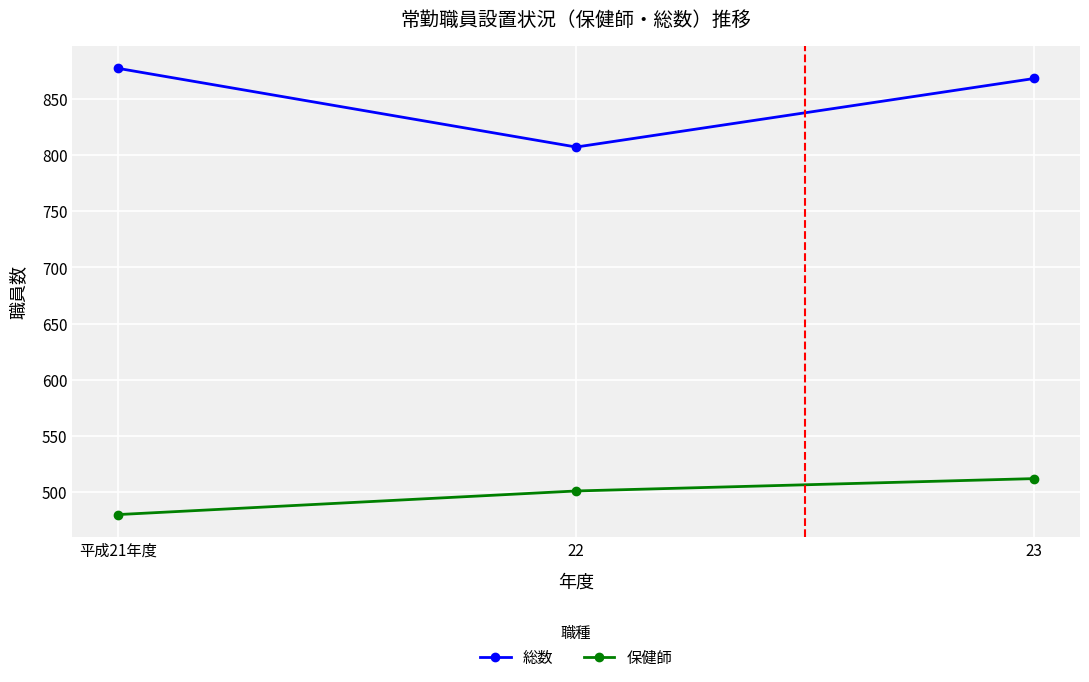

Which series changed the most between 平成21年度 and 22?

総数